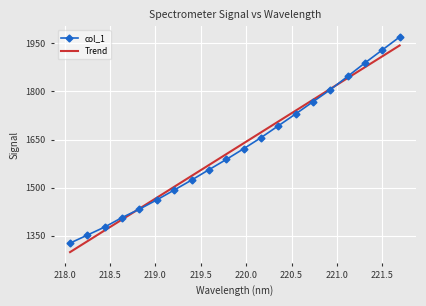

What is the label of the 17th point from the right?

218.6332